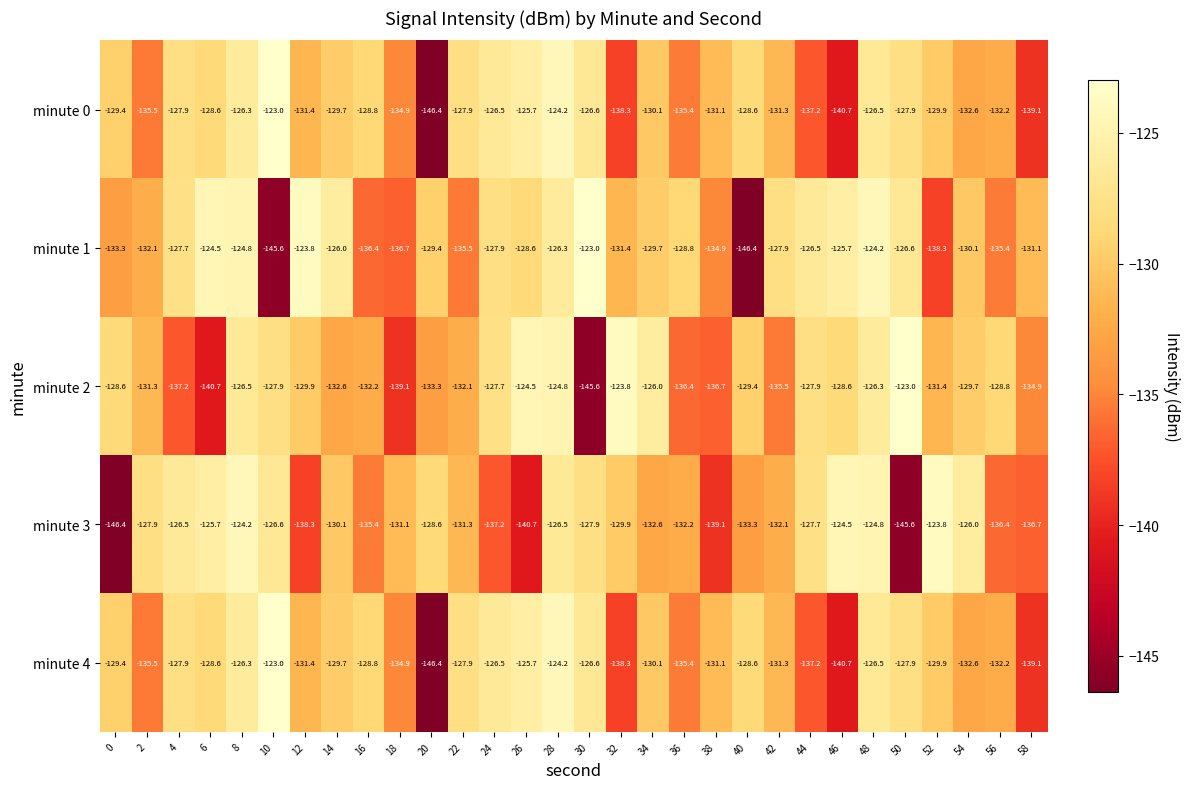

At which label does minute 1 first exceed -128?

4